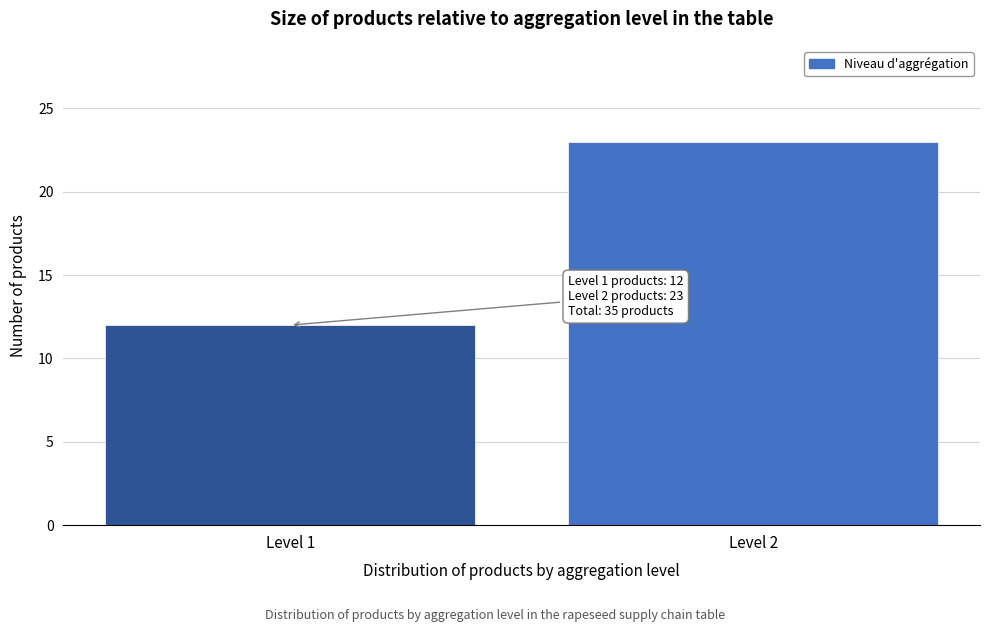

Reading left to right, what are all the values shown in this chart?

Level 1=12	Level 2=23